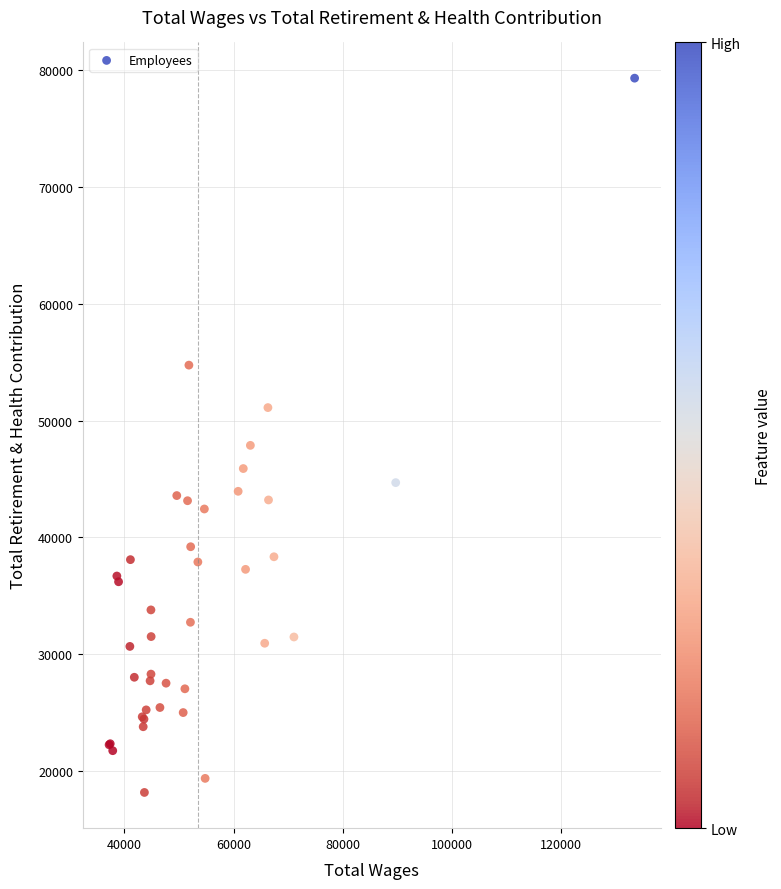

What Y value in the scatter plot is closest to 48733?

47872.1